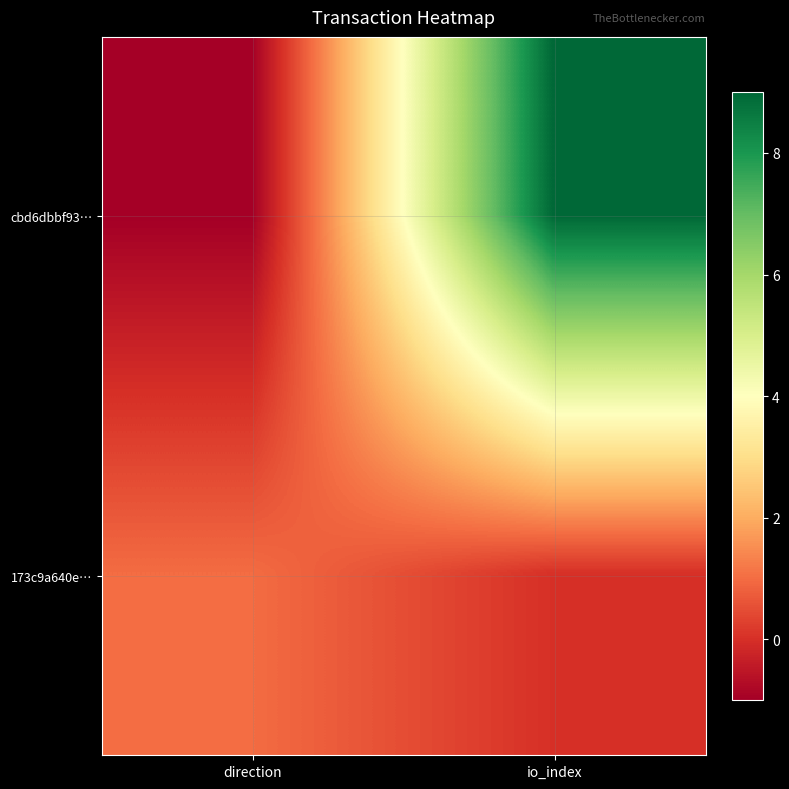

What is the greatest value displayed?

9